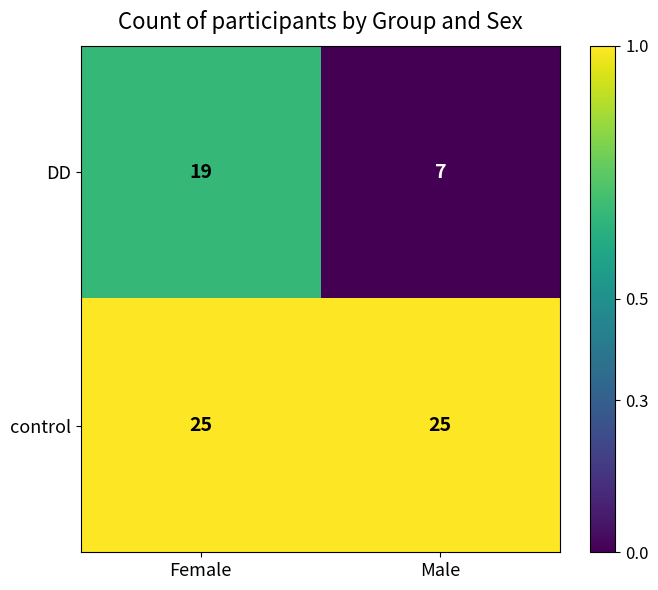

What value does the control series have at Male?

25